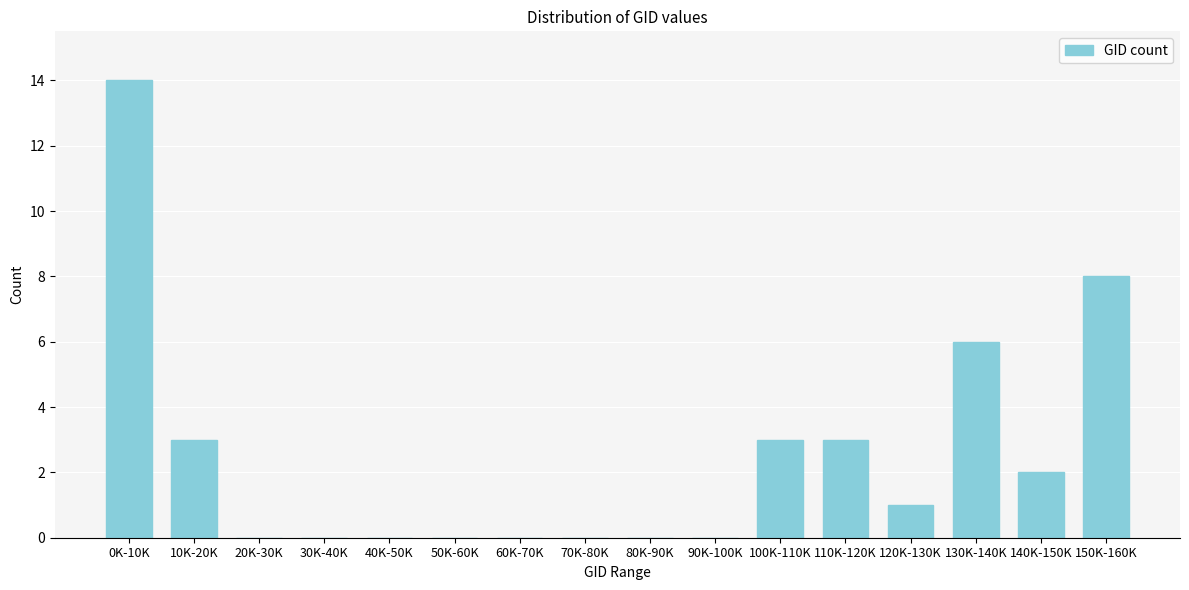

Reading right to left, transcribe all the data shown in this chart.

150K-160K=8	140K-150K=2	130K-140K=6	120K-130K=1	110K-120K=3	100K-110K=3	90K-100K=0	80K-90K=0	70K-80K=0	60K-70K=0	50K-60K=0	40K-50K=0	30K-40K=0	20K-30K=0	10K-20K=3	0K-10K=14